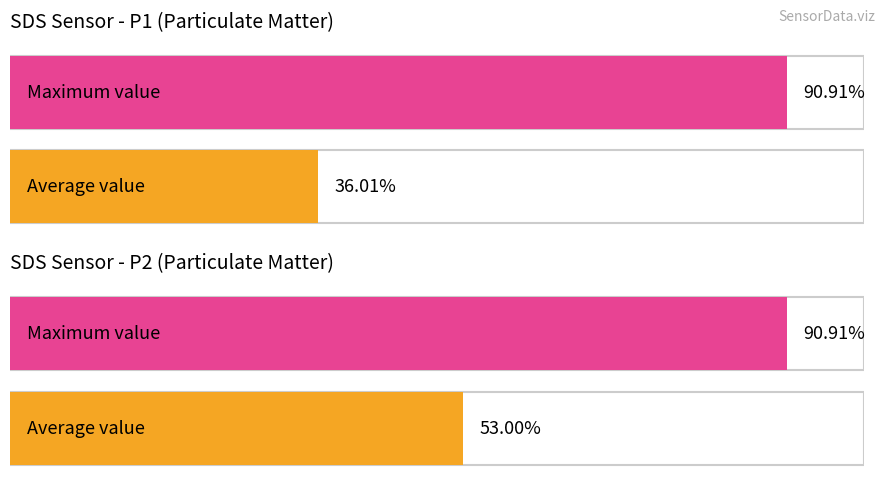

The value of SDS_P2 at 00:08 is 1.2. True or false?

False